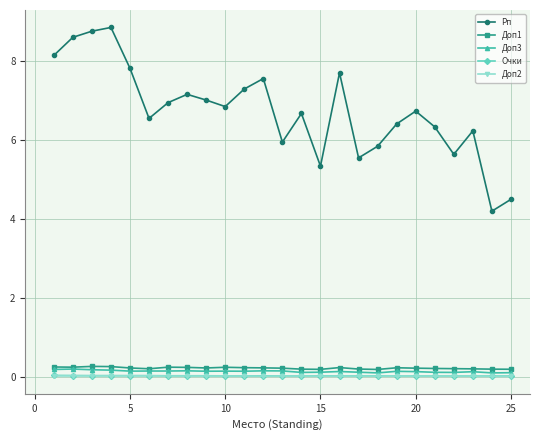

What is the value of the Доп1 point at the 17th from the left?

0.2